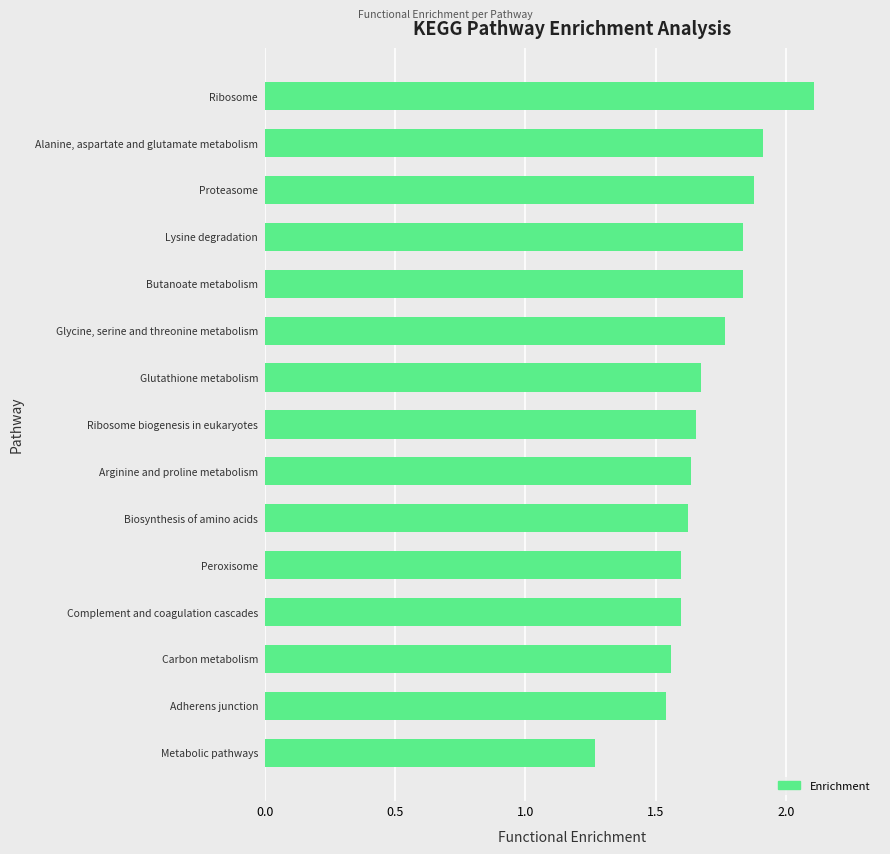

What is the difference between the values at Ribosome and Biosynthesis of amino acids?

0.5